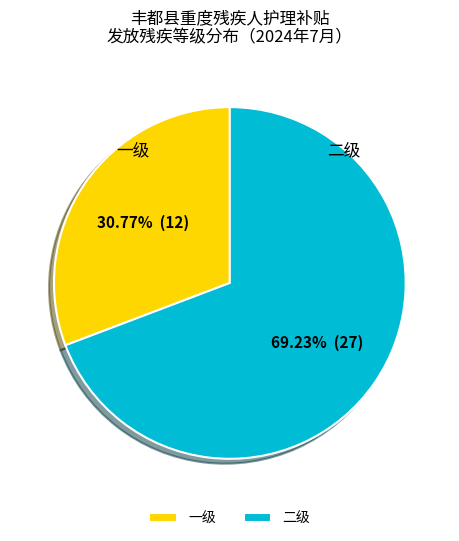

Rank the categories by value from highest to lowest.

二级, 一级